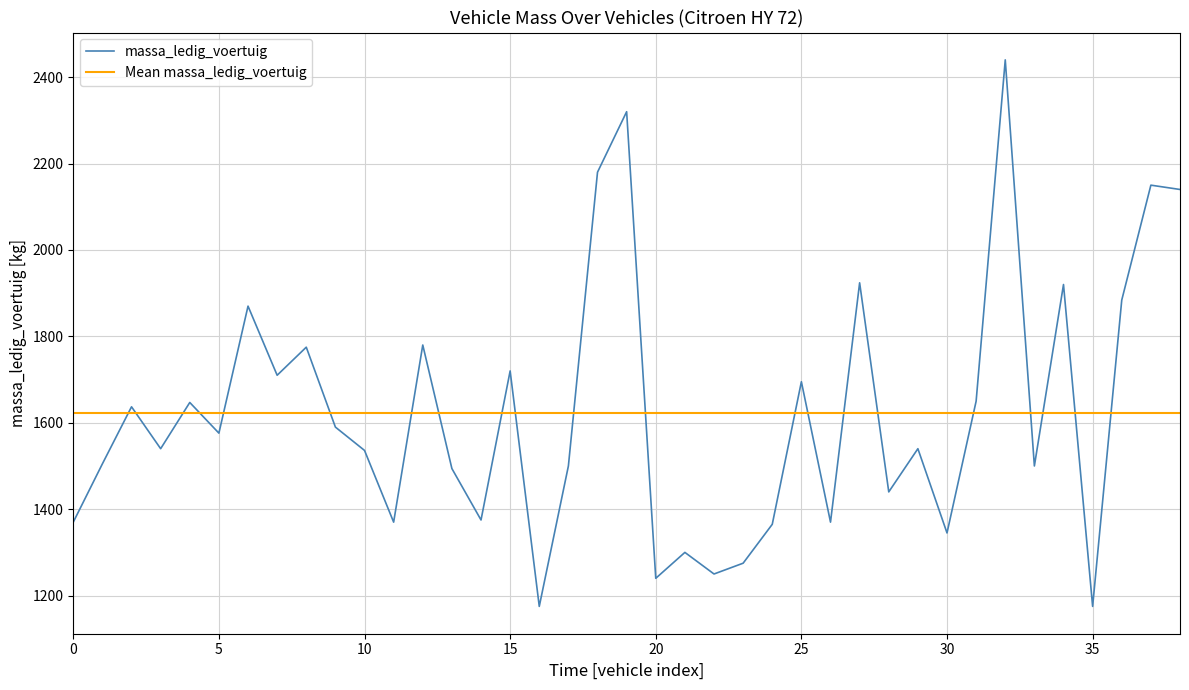

What is the maximum value for massa_ledig_voertuig?

2440